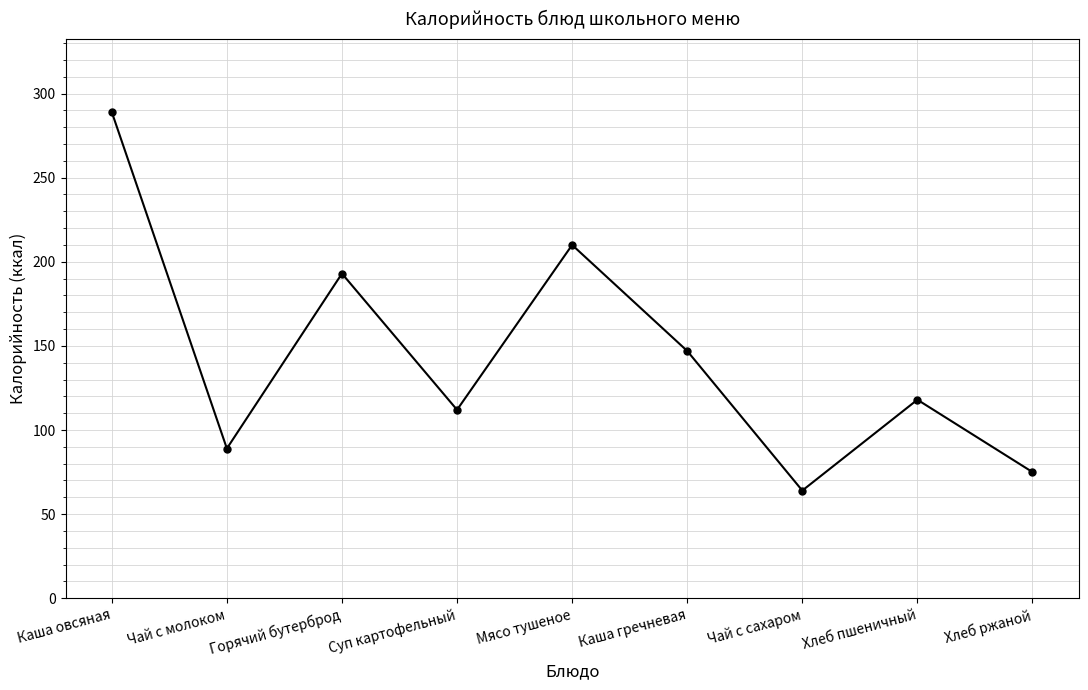

Which has a higher value, Горячий бутерброд or Каша овсяная?

Каша овсяная